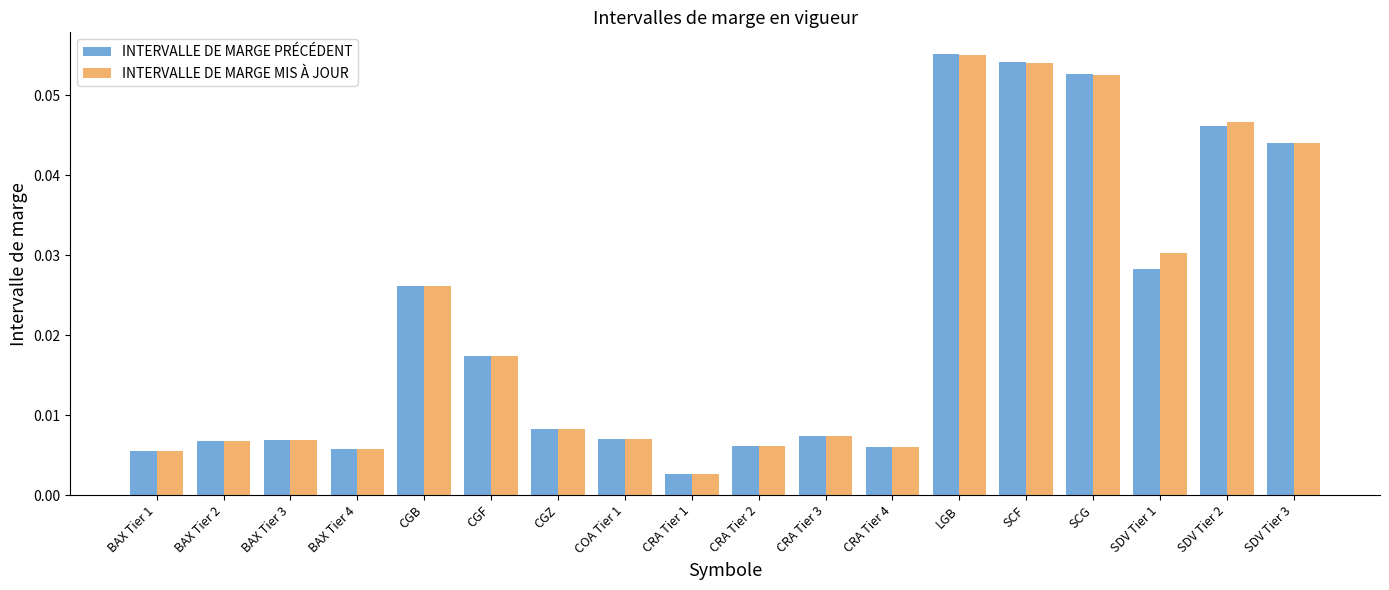

Which series changed the most between CGZ and SDV Tier 2?

INTERVALLE DE MARGE MIS À JOUR